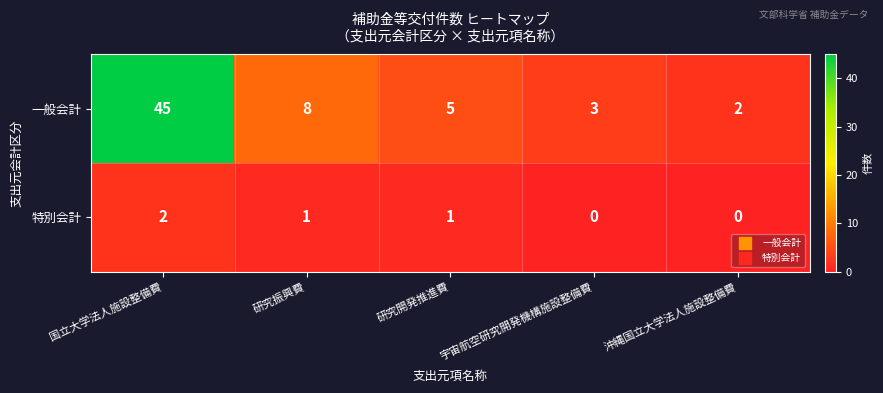

How many values in the 一般会計 series are below 5?

2